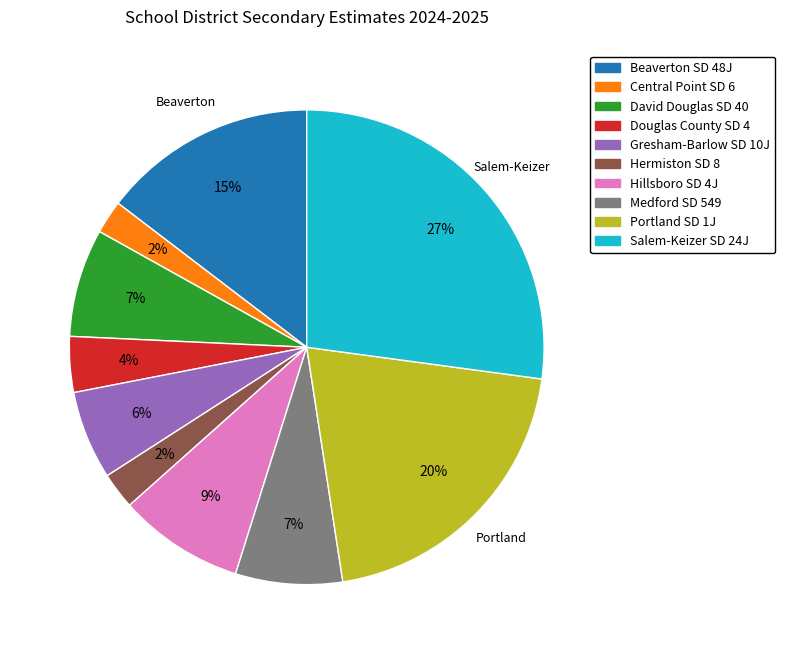

To the nearest percent, what percentage of the pie is Douglas County SD 4?

4%